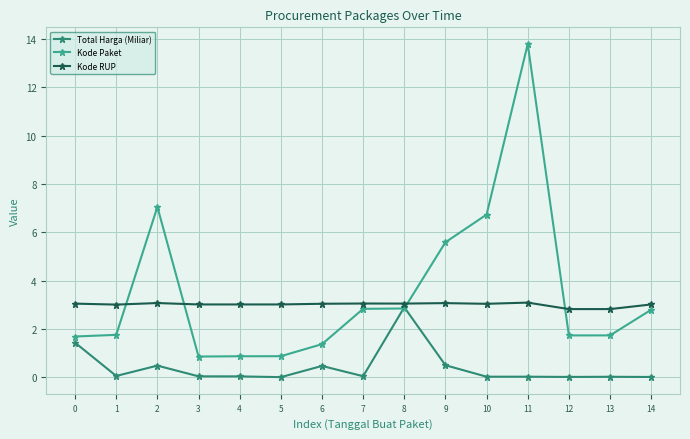

True or false: Total Harga (Miliar) has more than 2 points higher than both neighbors.

True